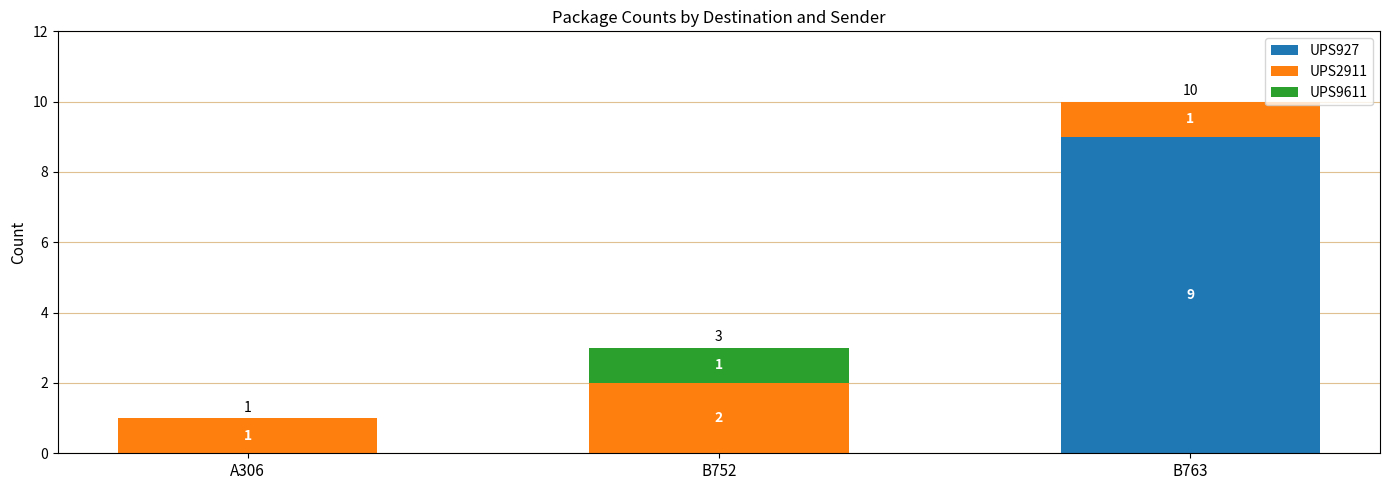

What is the difference between the UPS927 values at B752 and B763?

9